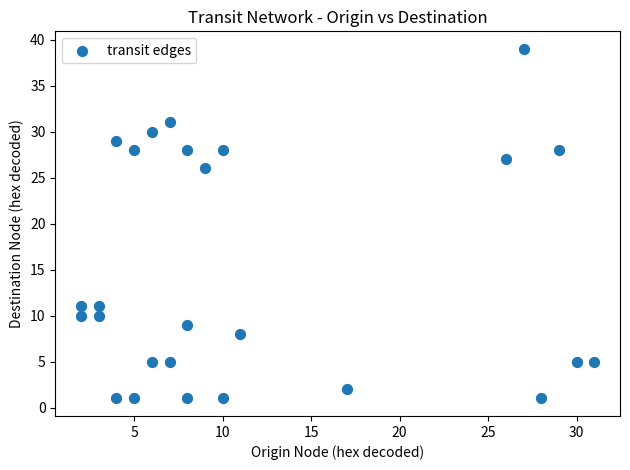

What Y value in the scatter plot is closest to 20?

26